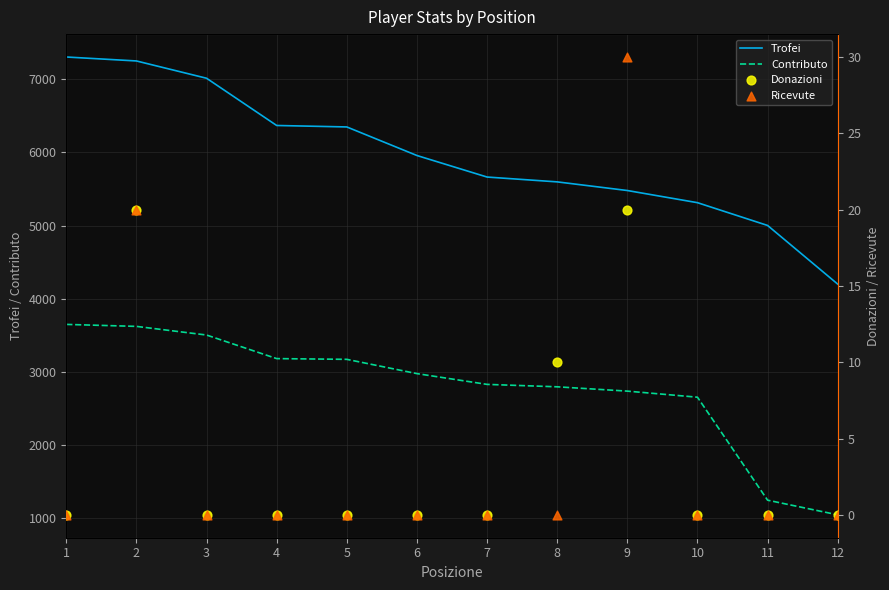

What are all the series names shown in the legend?

Trofei, Contributo, Donazioni, Ricevute